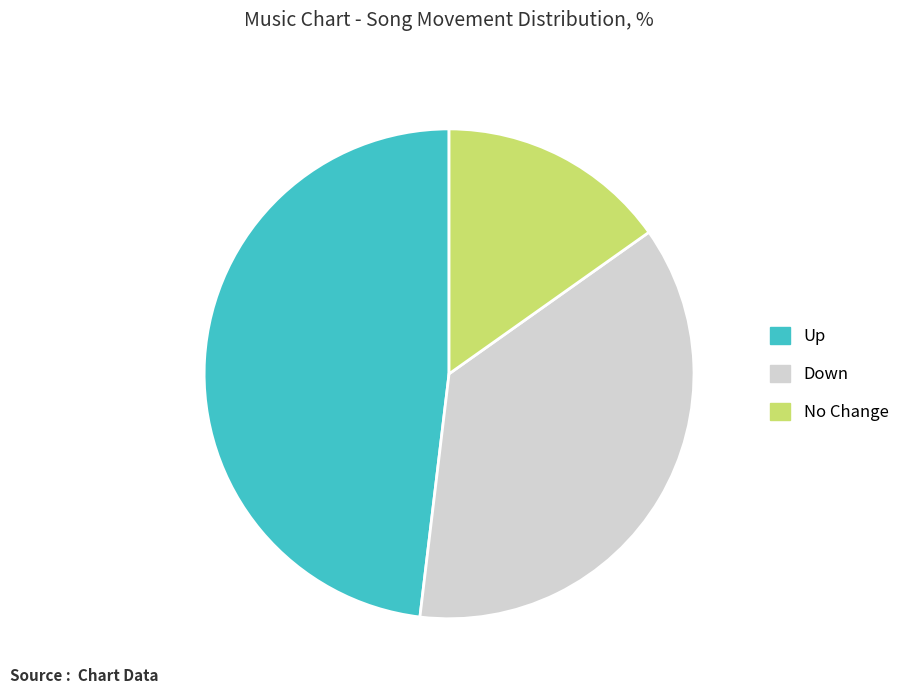

Which slice is the largest?

Up